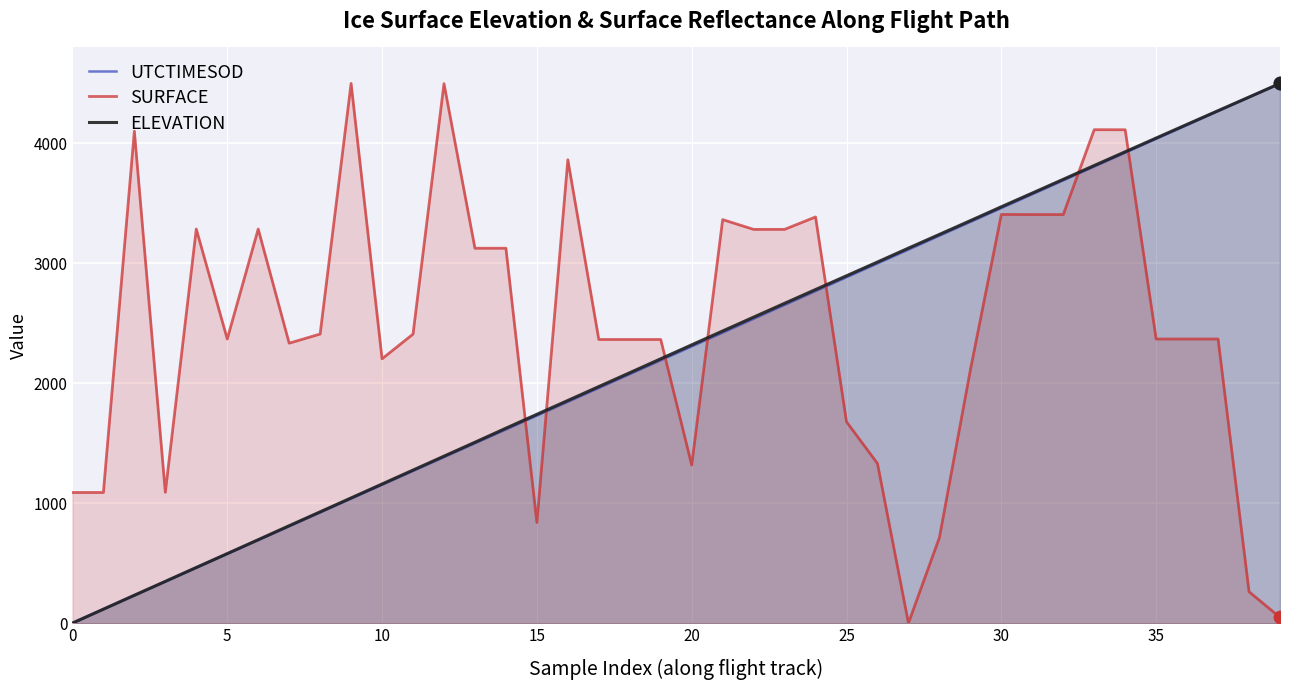

At which category is the sum across all series the highest?

34